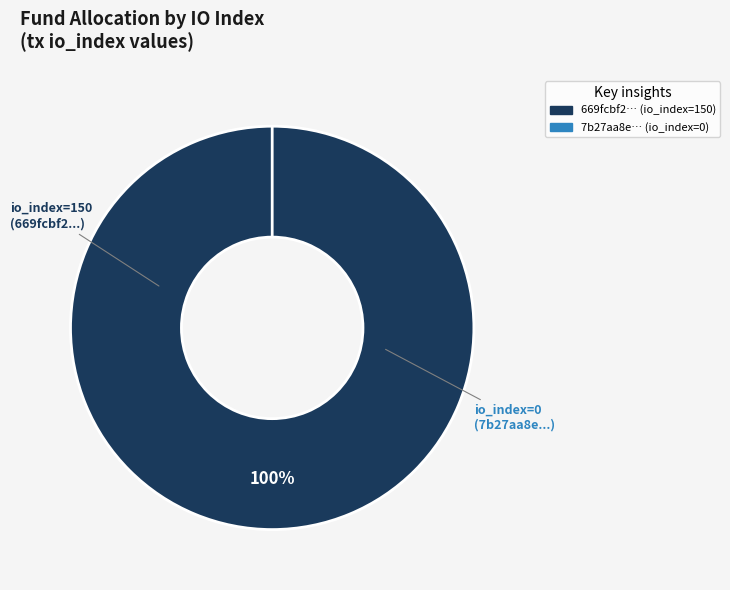

True or false: tx_index_0 accounts for 0% of the total.

True